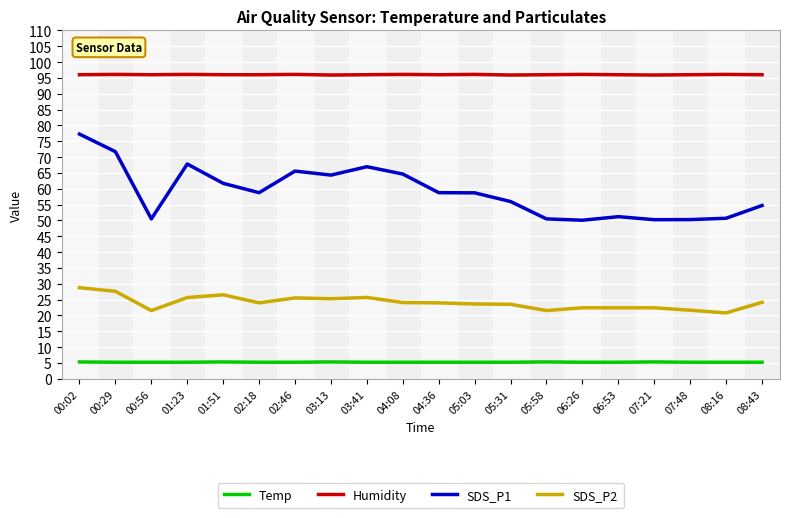

What is the sum of the SDS_P2 values at 08:16 and 00:56?

42.3